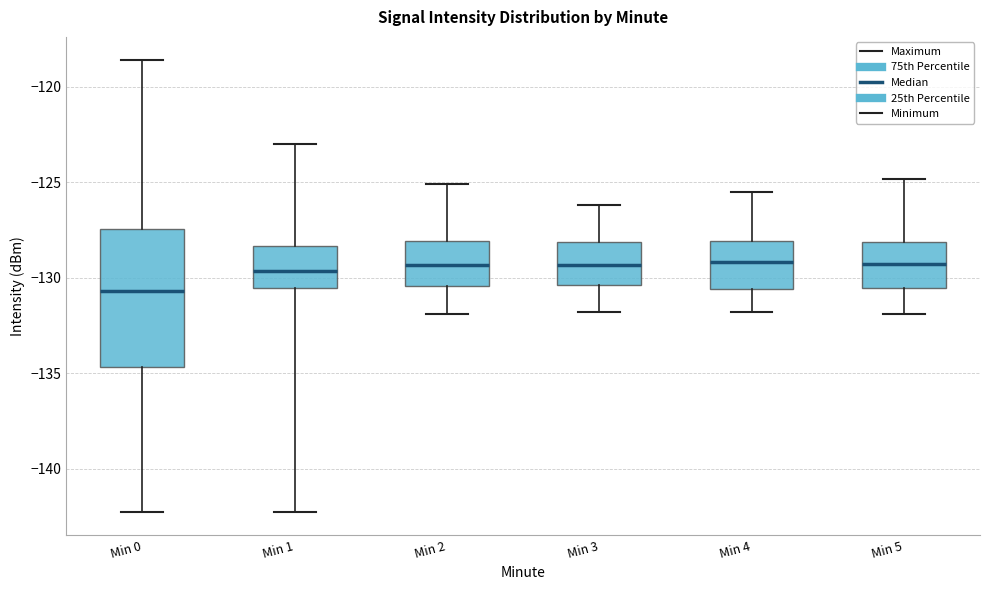

Which box's median line is the lowest?

Min 0